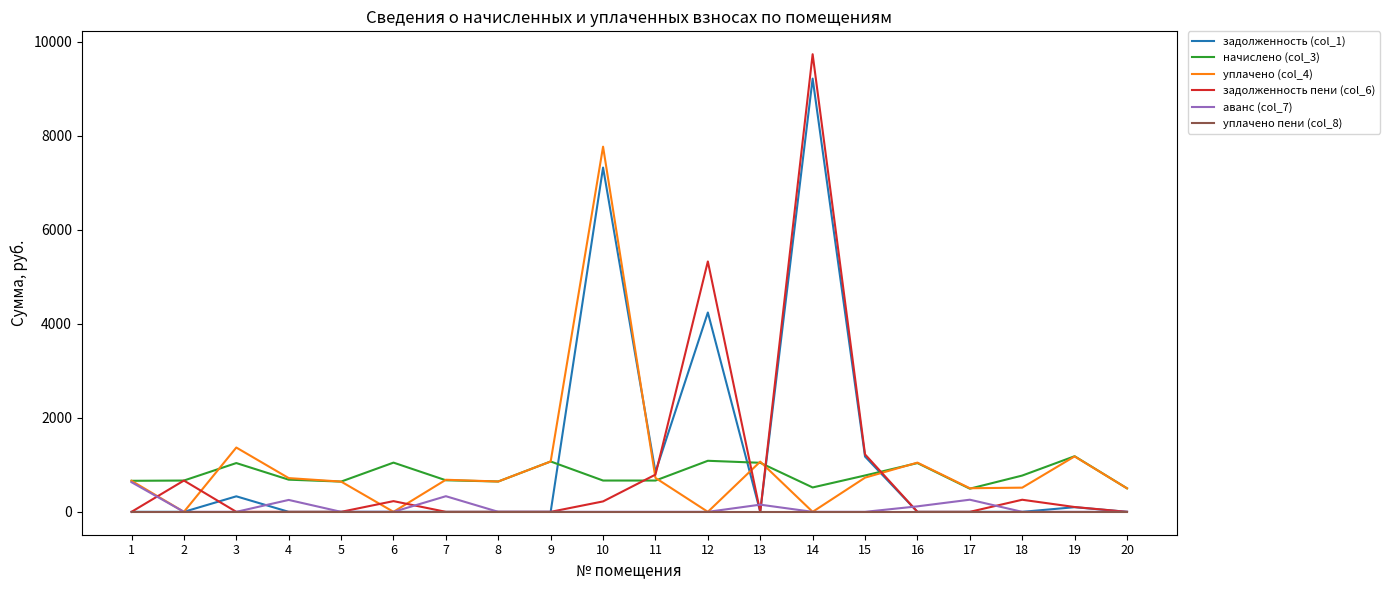

Does the chart display data point markers on the line(s)?

No